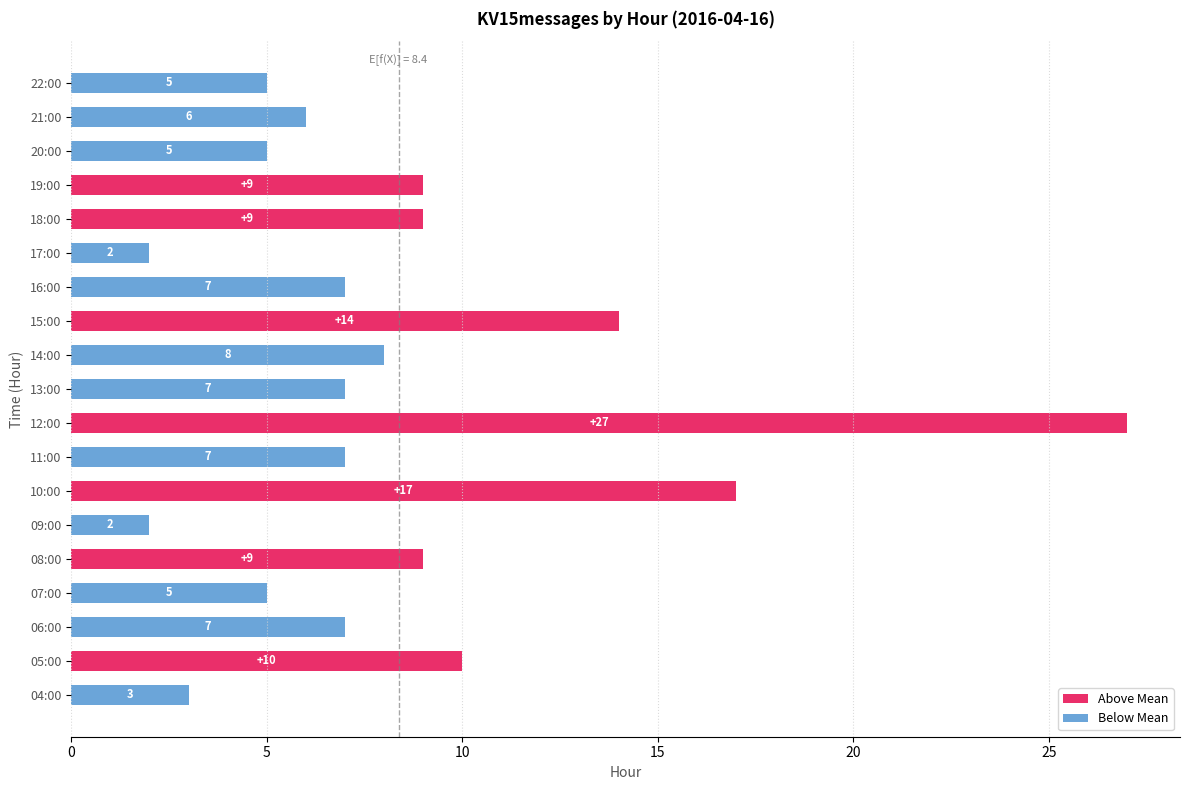

Reading left to right, what are all the values shown in this chart?

3	10	7	5	9	2	17	7	27	7	8	14	7	2	9	9	5	6	5